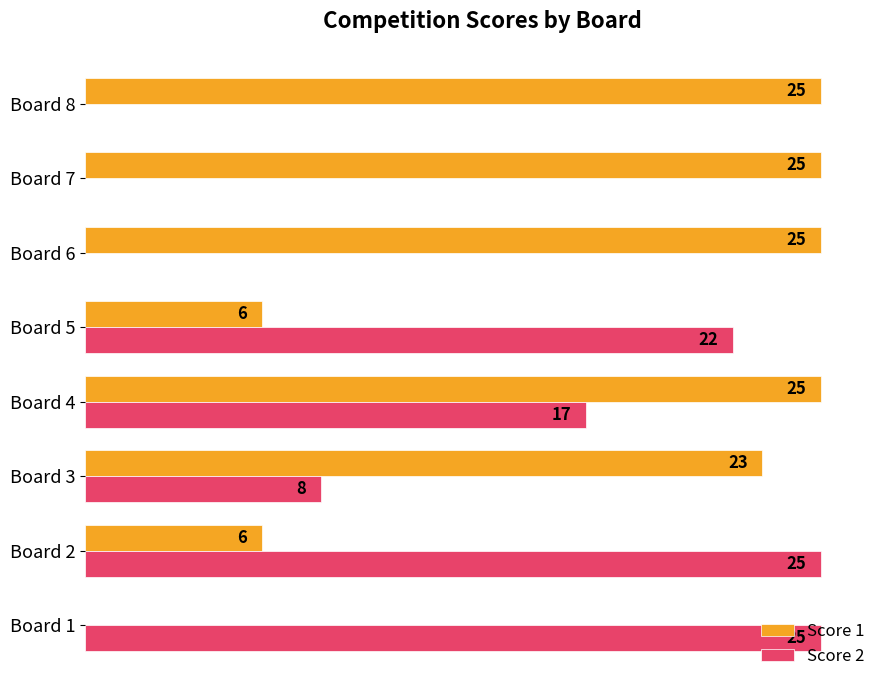

At which label is Score 2 closest to 12?

Board 3